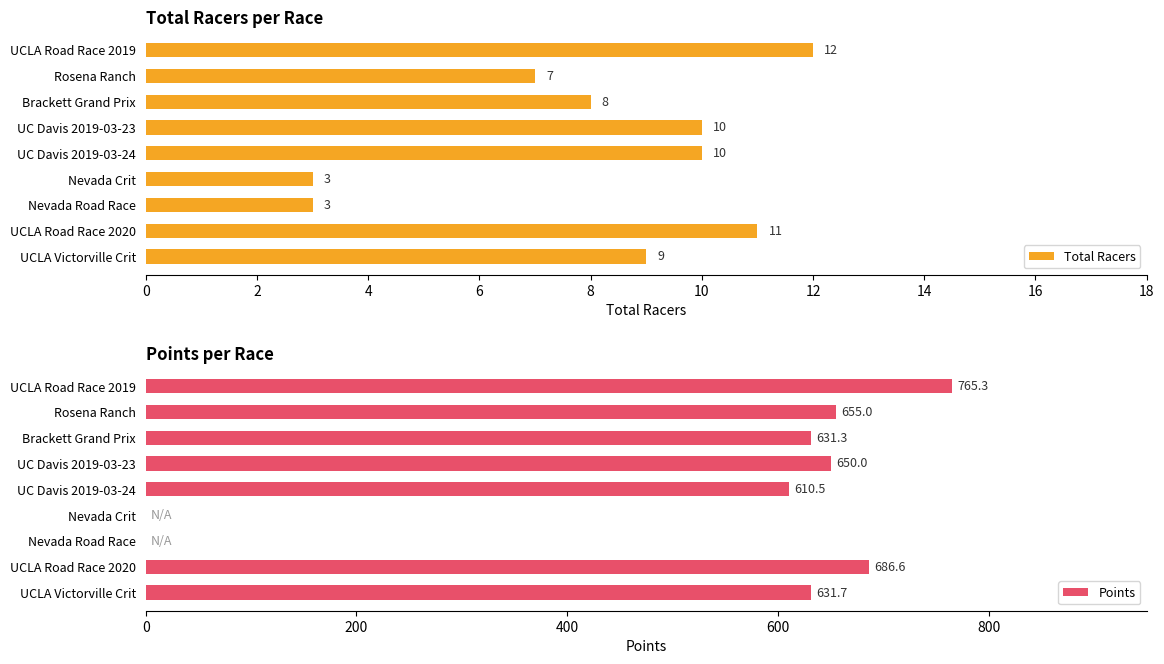

What is the minimum value for Total Racers?

3